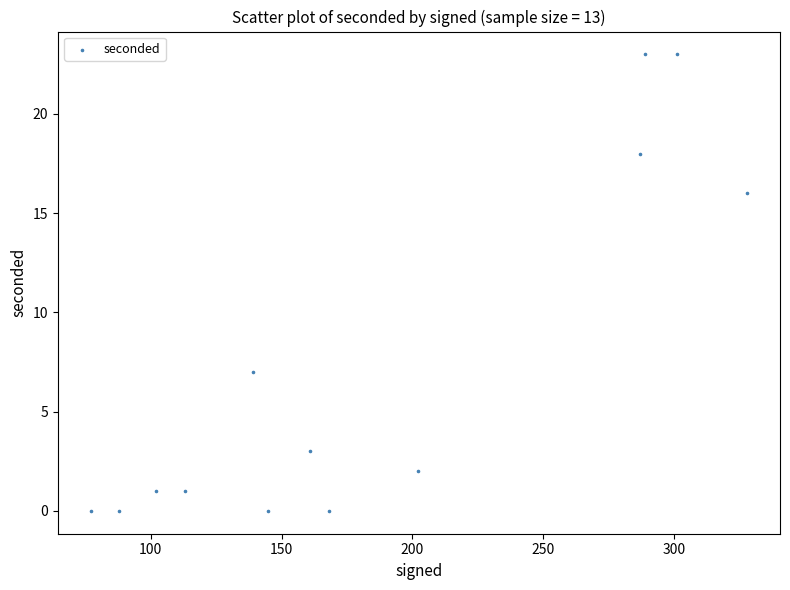

What Y value in the scatter plot is closest to 11?

7